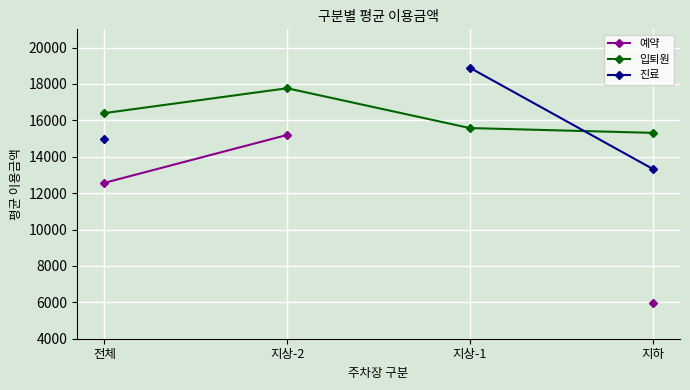

What is the lowest value of the 입퇴원 series?

15312.5